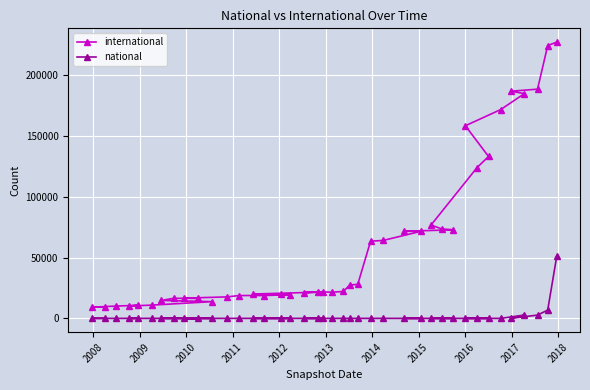

What is the highest value of the international series?

227010